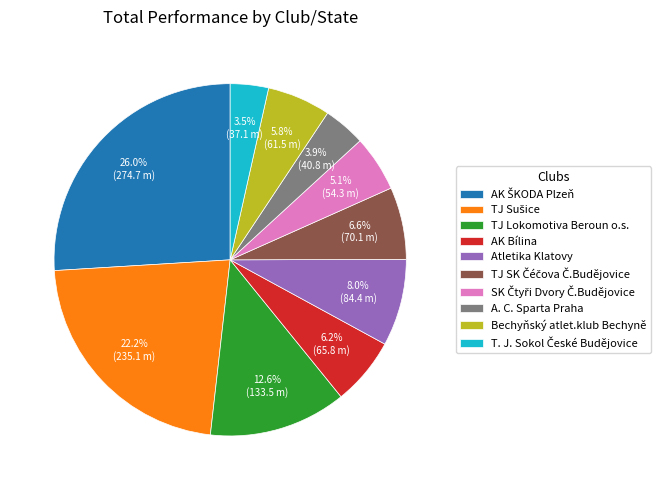

Does any single category account for the majority?

No